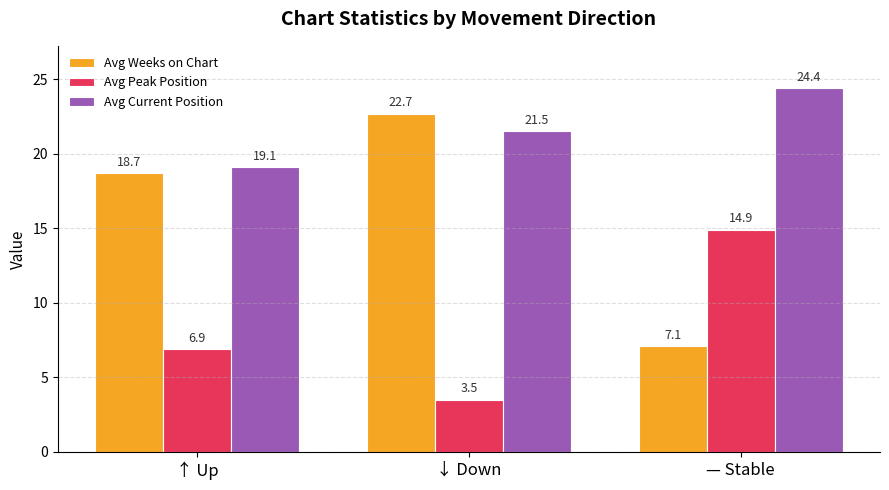

Reading left to right, what are all the values shown in this chart?

Avg Weeks on Chart: 18.7	22.7	7.1
Avg Peak Position: 6.9	3.5	14.9
Avg Current Position: 19.1	21.5	24.4